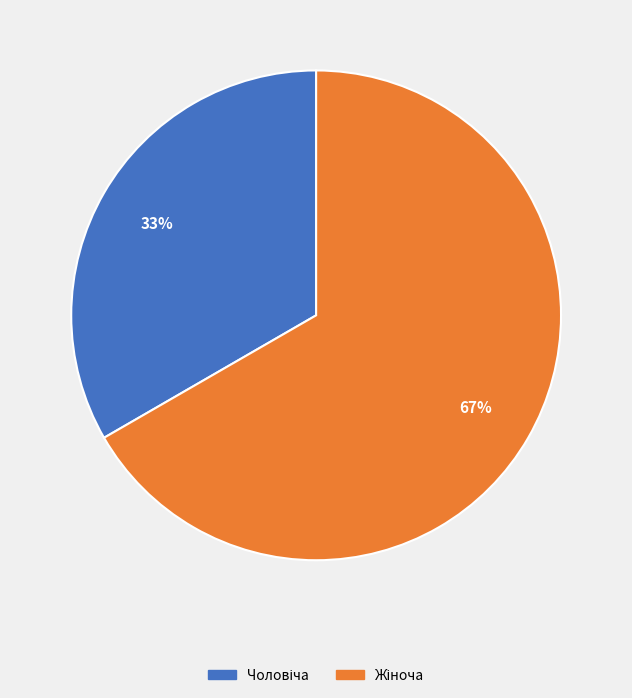

Does any single category account for the majority?

Yes